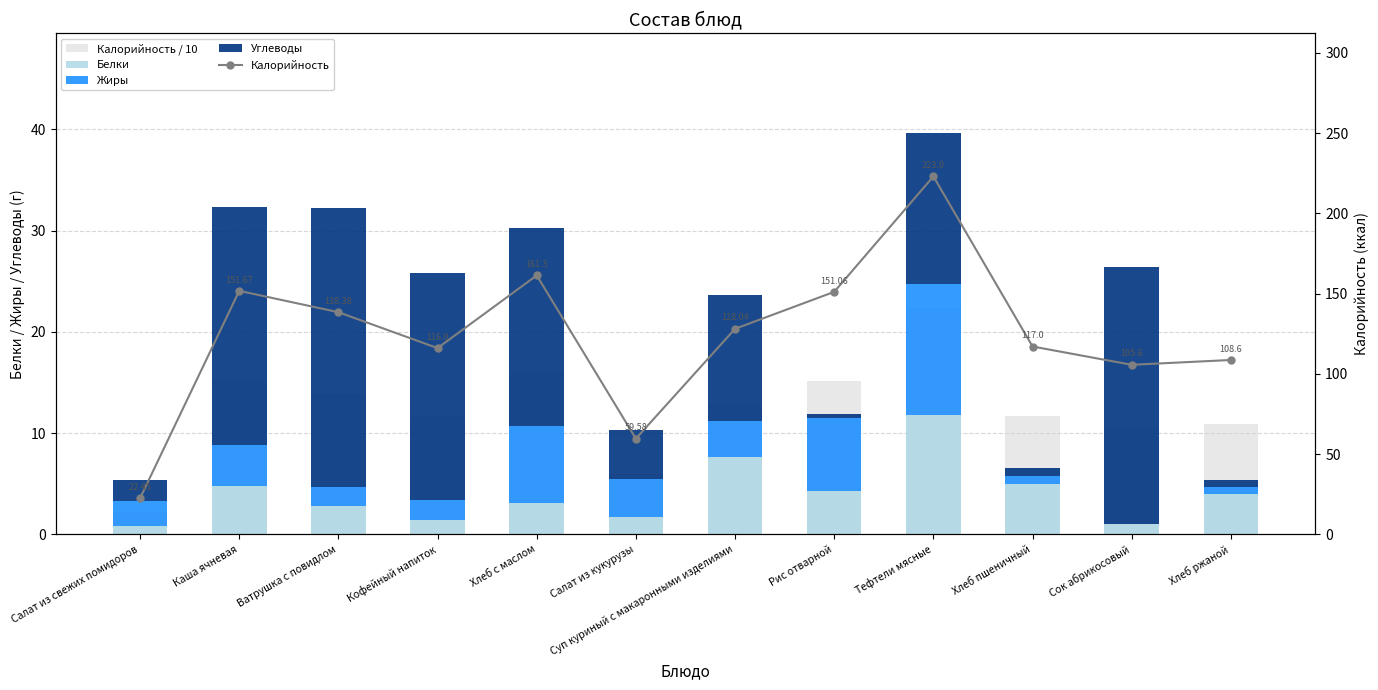

Which has a higher value, Хлеб пшеничный or Хлеб ржаной?

Хлеб пшеничный